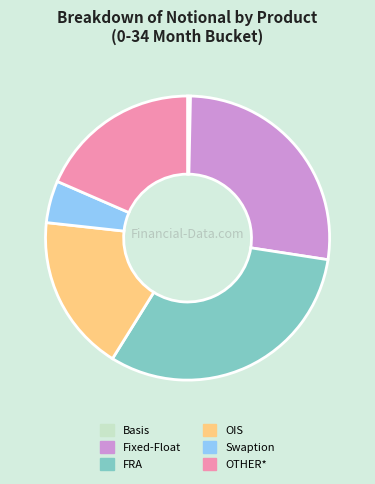

The OTHER* slice represents 18% of the pie. True or false?

True